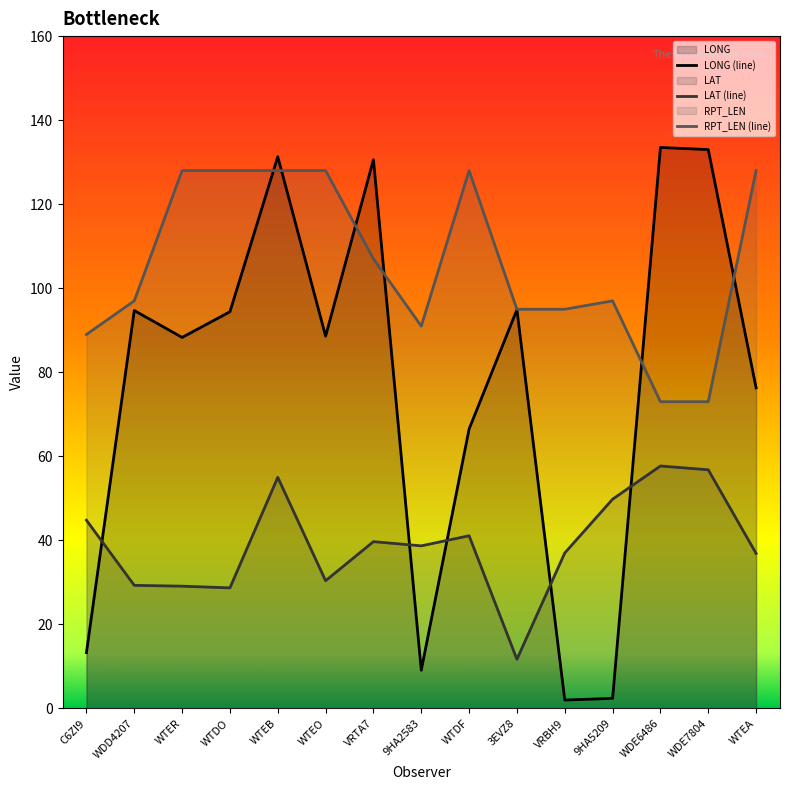

Reading left to right, transcribe all the data shown in this chart.

LONG: 13.3	94.7	88.3	94.4	131.3	88.6	130.6	9.1	66.5	94.9	2.0	2.4	133.5	133.0	76.3
LAT: 44.8	29.3	29.1	28.7	55.0	30.4	39.7	38.7	41.1	11.7	37.0	49.8	57.7	56.8	36.9
RPT_LEN: 89.0	97.0	128.0	128.0	128.0	128.0	107.0	91.0	128.0	95.0	95.0	97.0	73.0	73.0	128.0